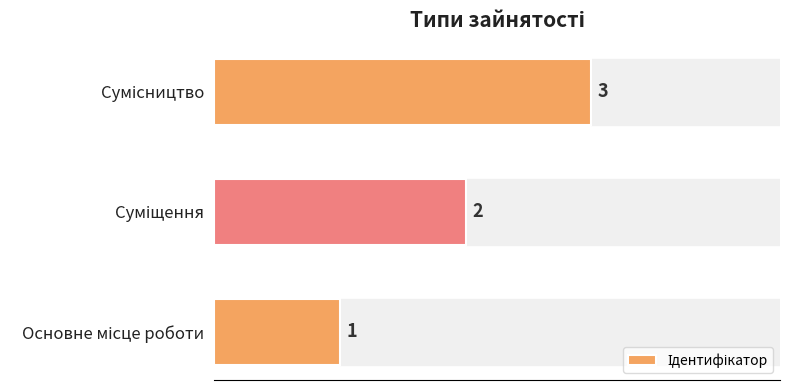

What is the maximum value shown in the chart?

3